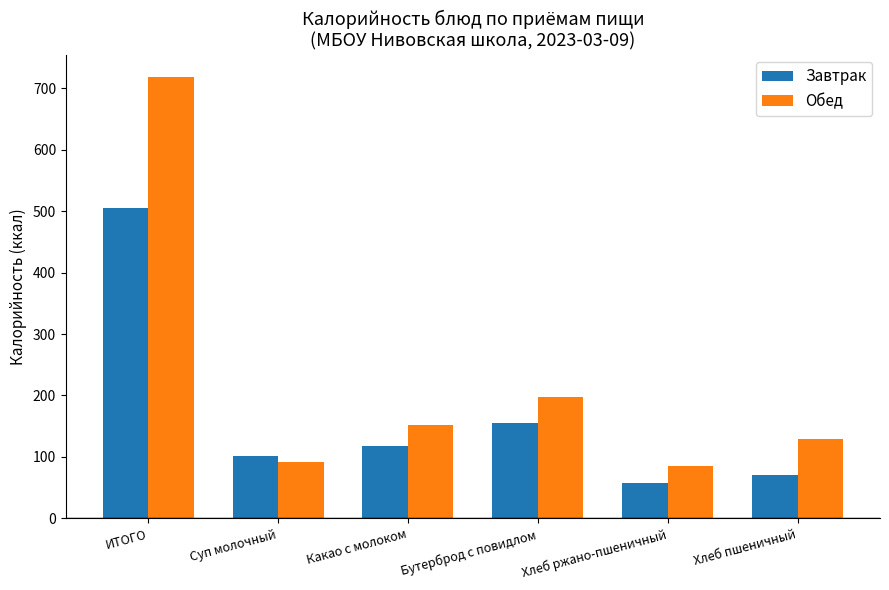

Rank the series by their average value, from highest to lowest.

Обед, Завтрак